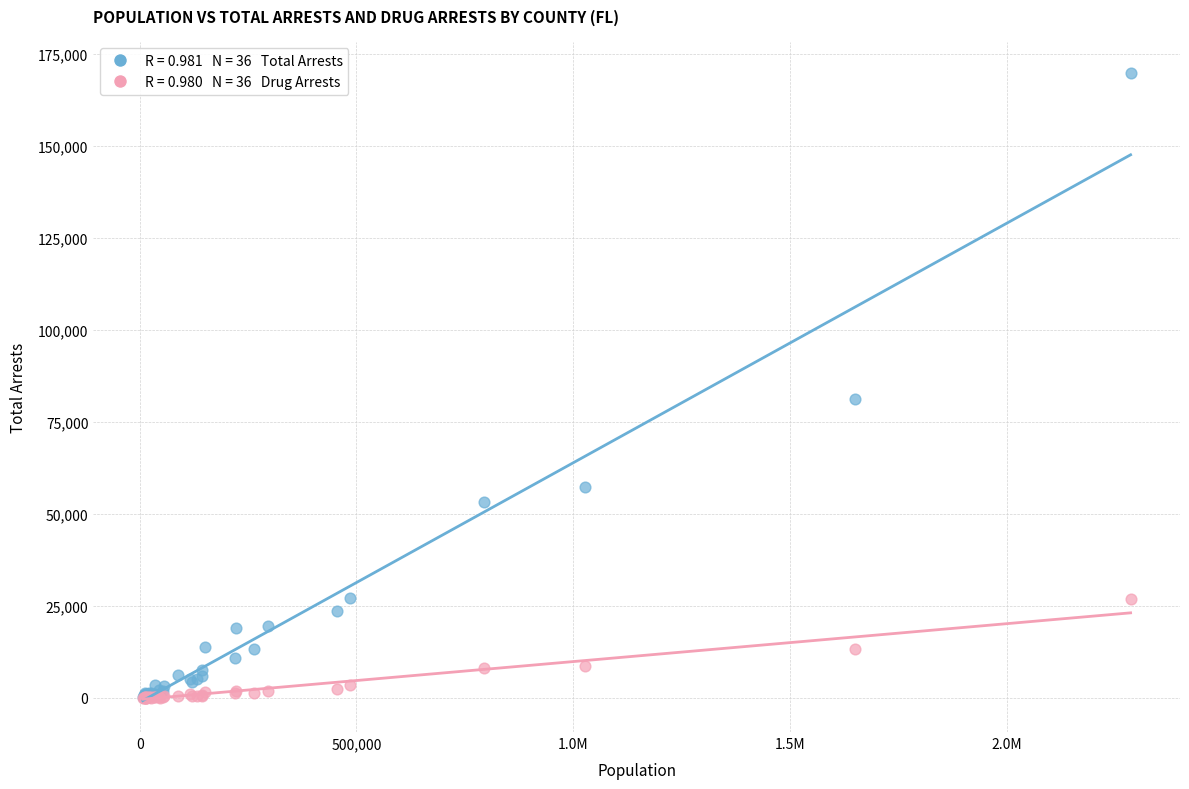

Across all series, what Y value is closest to 84923?

81277